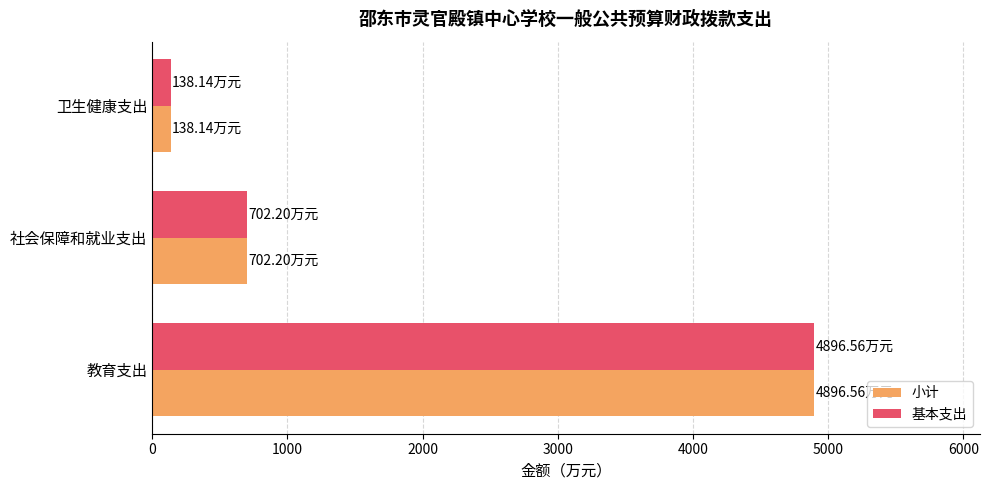

Is the value of 基本支出 at 教育支出 greater than the value of 小计 at 社会保障和就业支出?

Yes